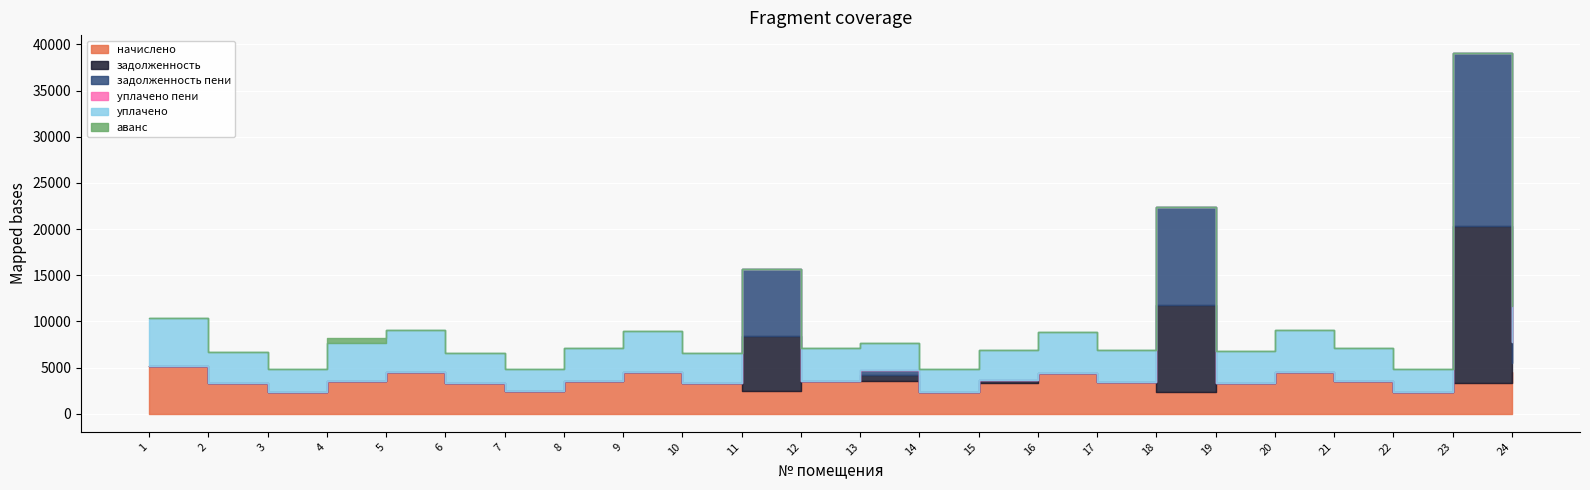

How many series are shown in this chart?

6